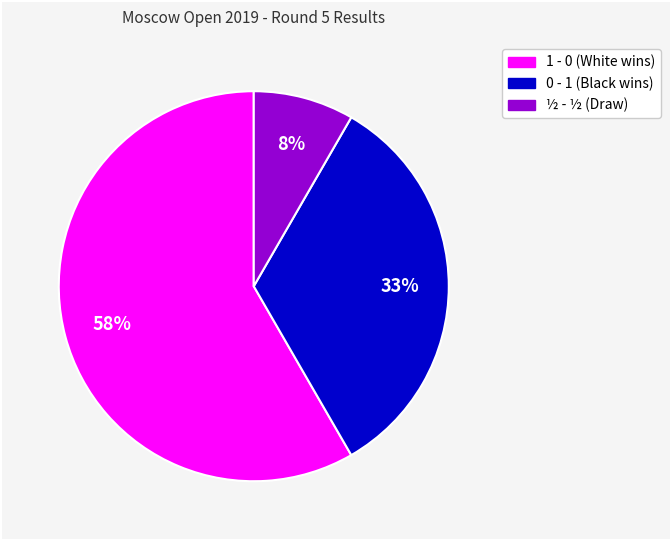

To the nearest percent, what is the average slice percentage?

33%